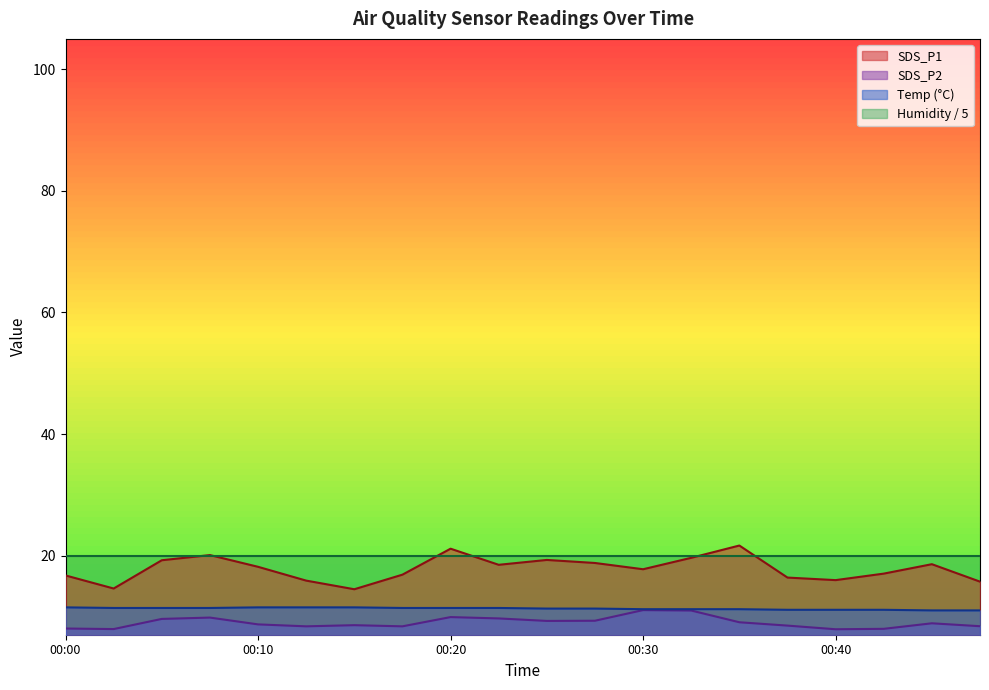

Reading left to right, extract all data points from this chart.

SDS_P1: 16.8	14.6	19.2	20.1	18.2	15.9	14.5	16.9	21.1	18.5	19.3	18.8	17.8	19.6	21.7	16.4	16.0	17.1	18.6	15.7
SDS_P2: 8.0	7.9	9.6	9.8	8.7	8.4	8.6	8.4	9.9	9.7	9.3	9.3	11.1	11.0	9.1	8.5	7.9	8.0	8.9	8.4
Temp: 11.5	11.4	11.4	11.4	11.5	11.5	11.5	11.4	11.4	11.4	11.3	11.3	11.2	11.2	11.2	11.1	11.1	11.1	11.0	11.0